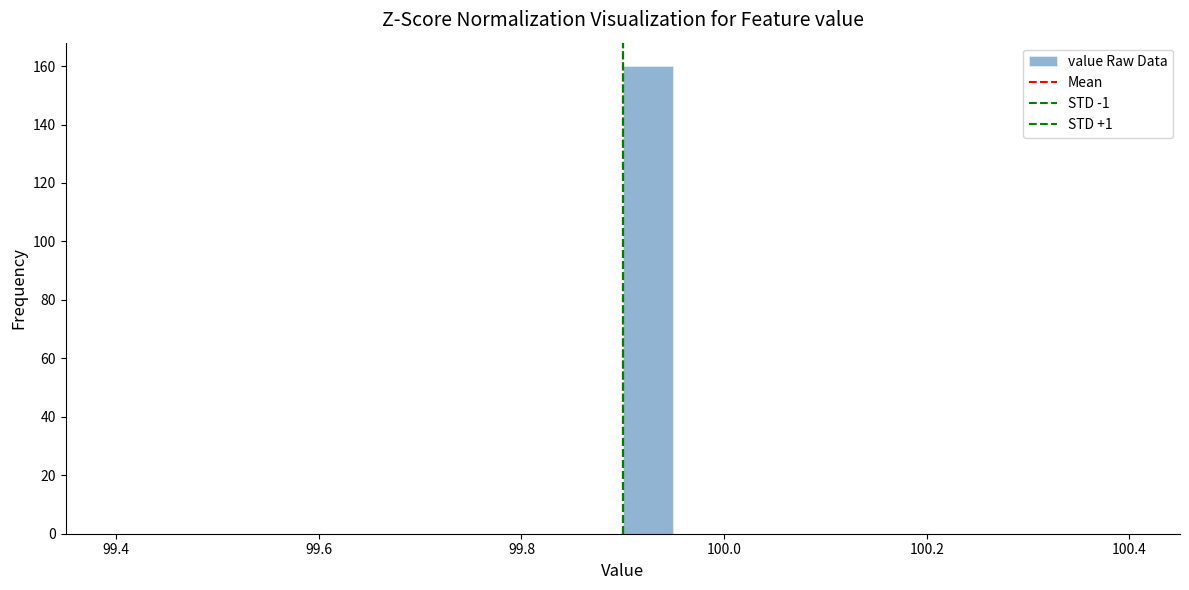

Around what value on the x-axis is the tallest bar? Give the approximate position of its centre, as read against the axis.

99.92